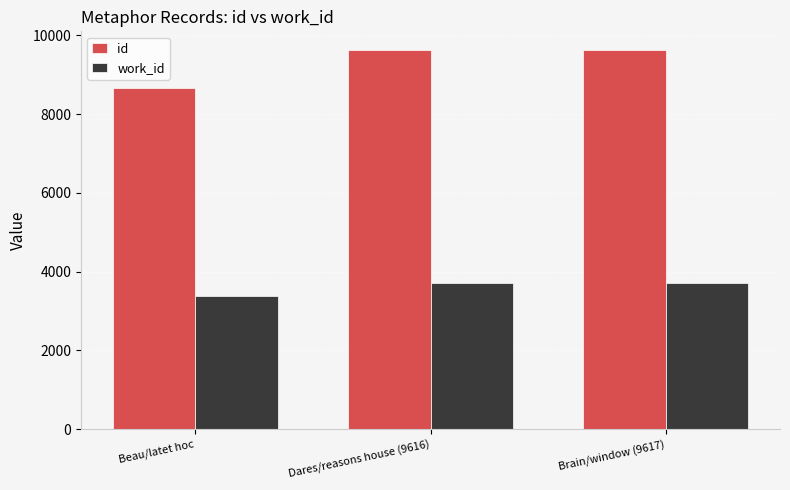

Read the id value at Beau/latet hoc.

8650